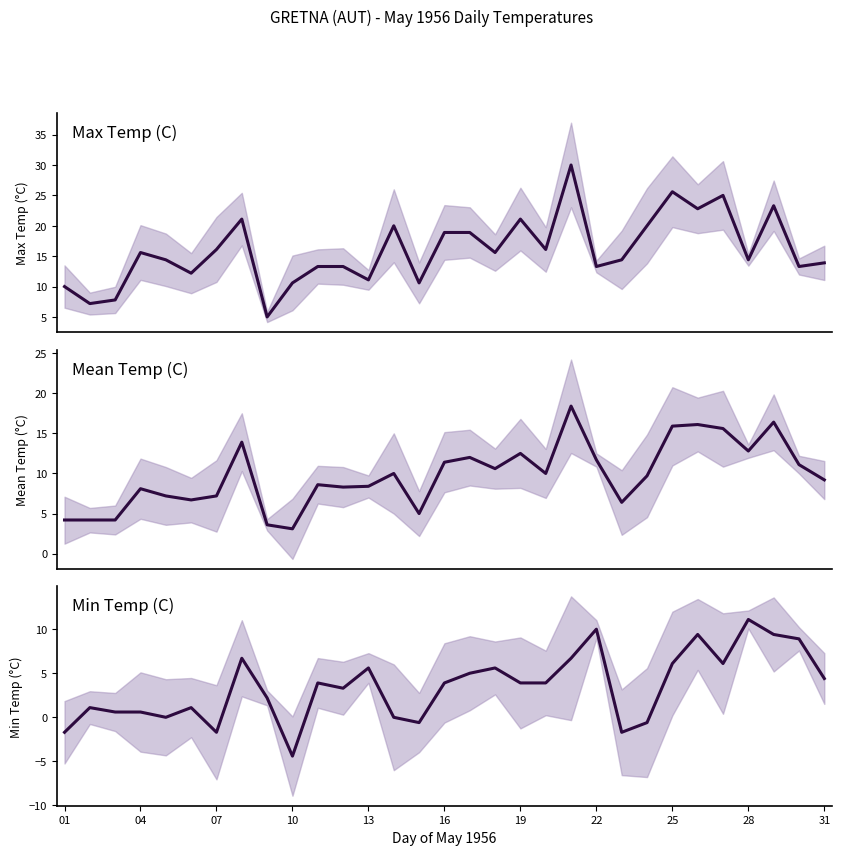

How many distinct data groups are displayed?

3